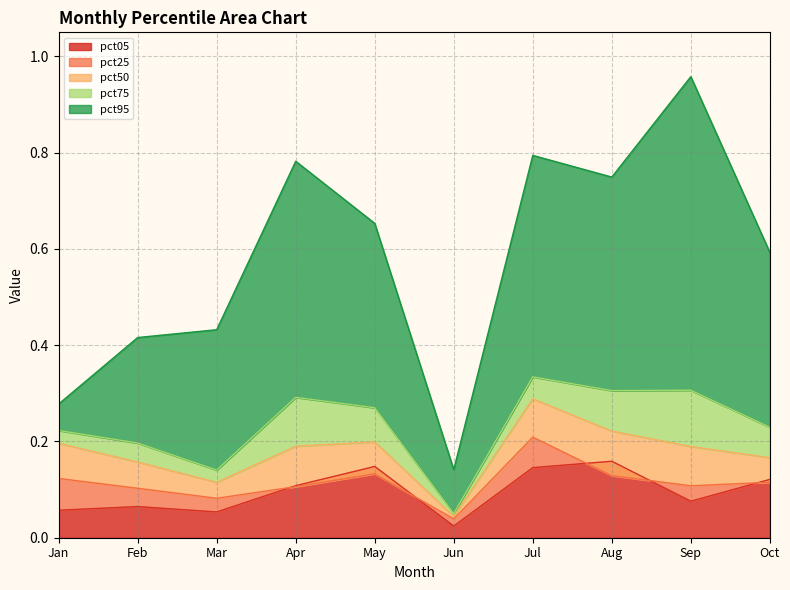

Reading right to left, list all the values displayed in this chart.

pct05: 0.1	0.1	0.2	0.1	0.0	0.1	0.1	0.1	0.1	0.1
pct25: 0.1	0.1	0.1	0.2	0.0	0.1	0.1	0.1	0.1	0.1
pct50: 0.2	0.2	0.2	0.3	0.0	0.2	0.2	0.1	0.2	0.2
pct75: 0.2	0.3	0.3	0.3	0.1	0.3	0.3	0.1	0.2	0.2
pct95: 0.6	1.0	0.7	0.8	0.1	0.7	0.8	0.4	0.4	0.3